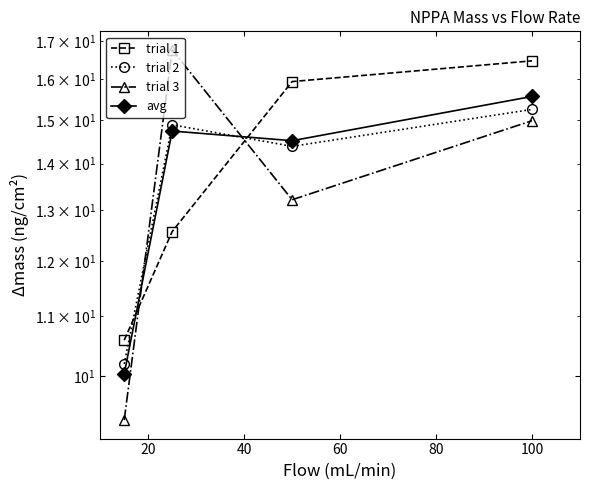

What is the value of the trial 1 point at the 2nd from the left?

12.6